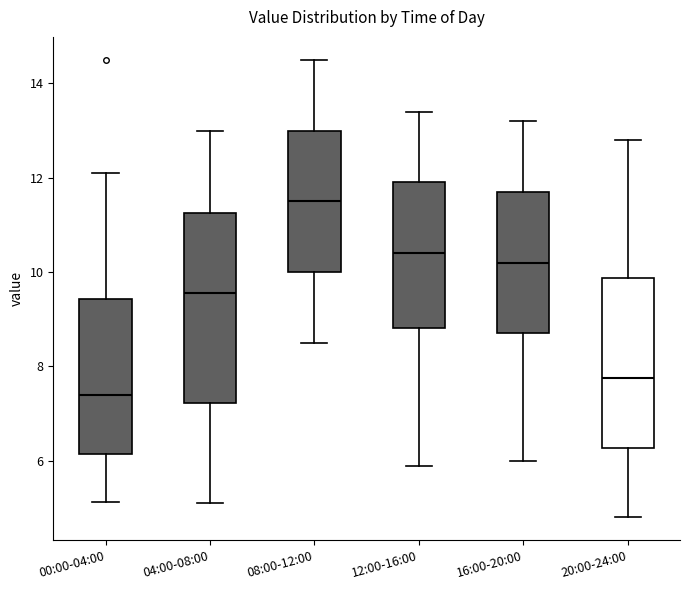

Where does the lower whisker of the box for 12:00-16:00 end on the y-axis? The values are not printed on the chart, so give them approximately, as read against the axis.

6.0